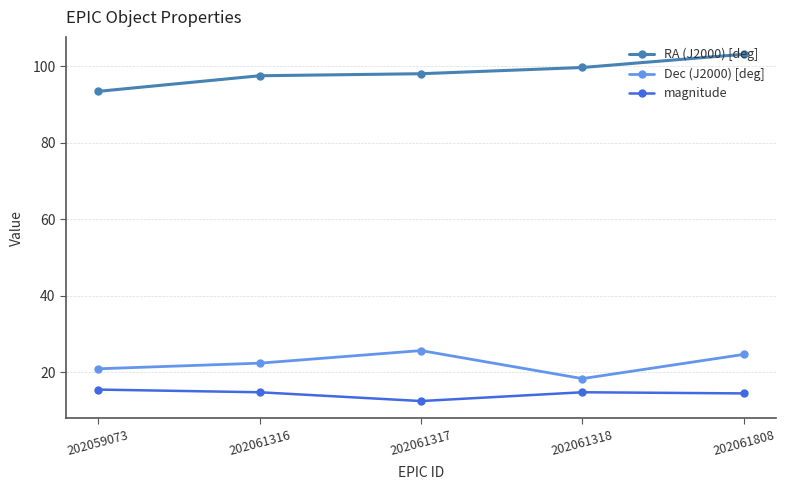

How many interior local valleys does the magnitude series have?

1